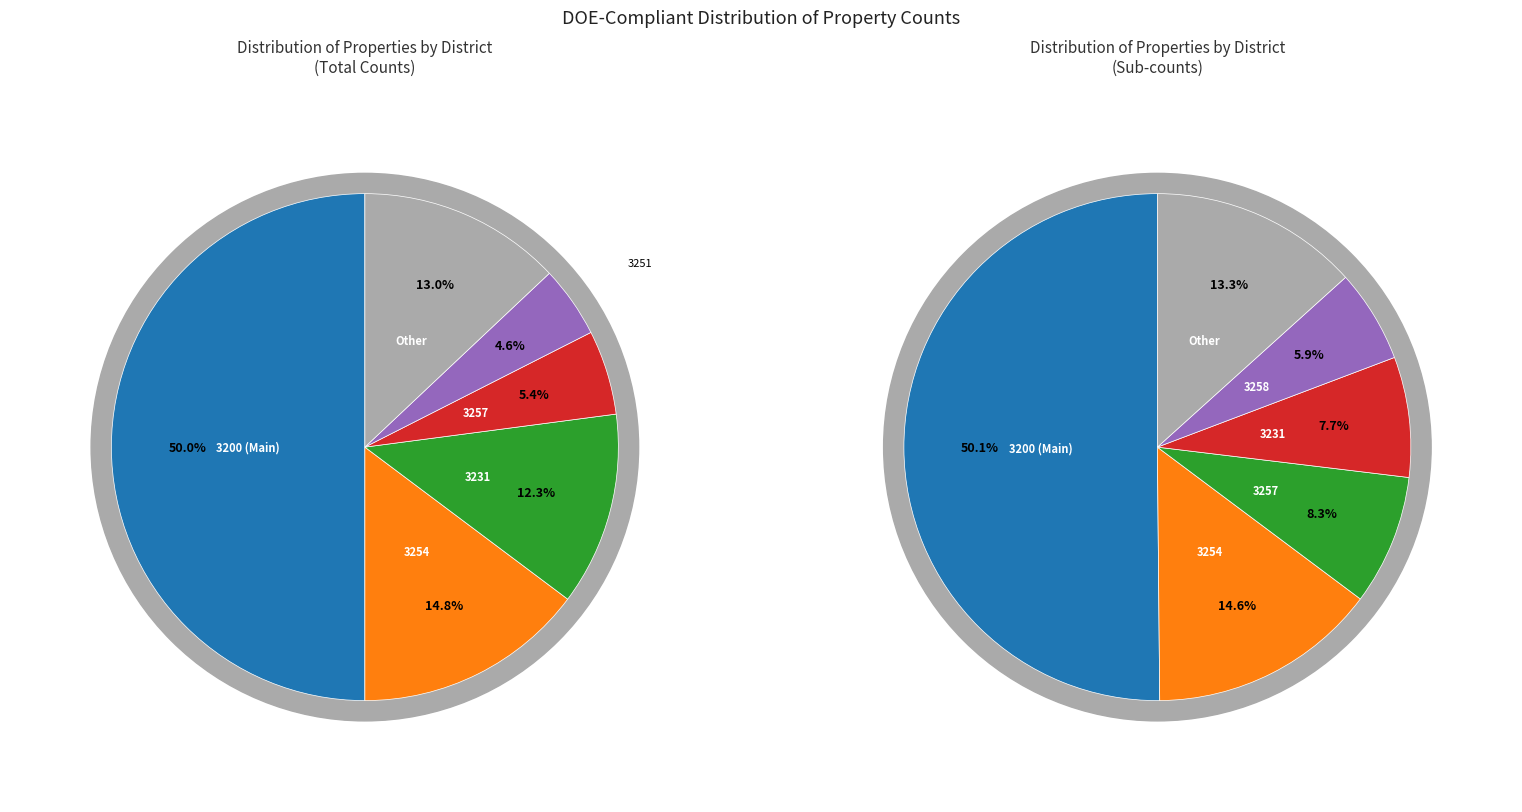

Is there any slice that represents more than half of the pie?

No